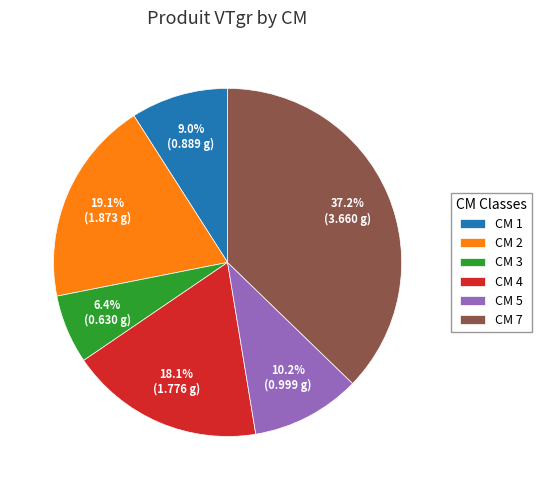

Rank the categories by value from highest to lowest.

CM 7, CM 2, CM 4, CM 5, CM 1, CM 3